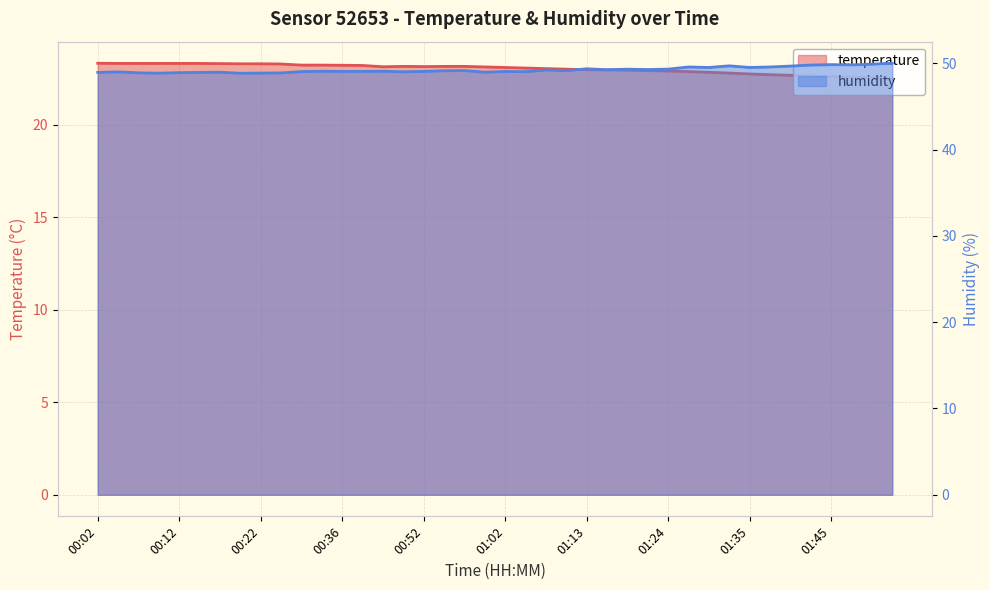

True or false: temperature and humidity cross at least once.

False